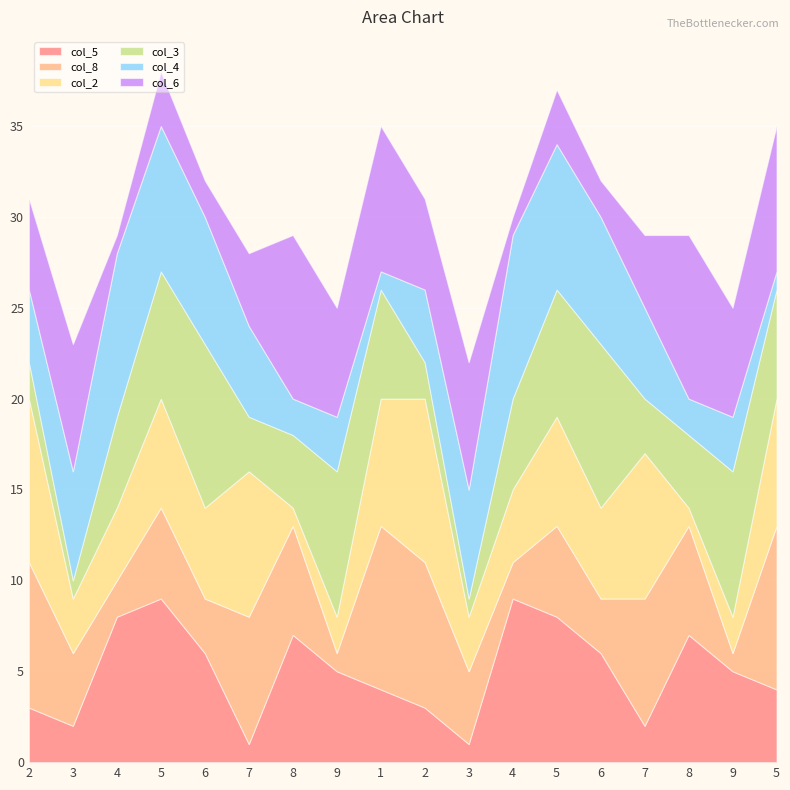

Which category has the lowest value in the col_5 series?

7